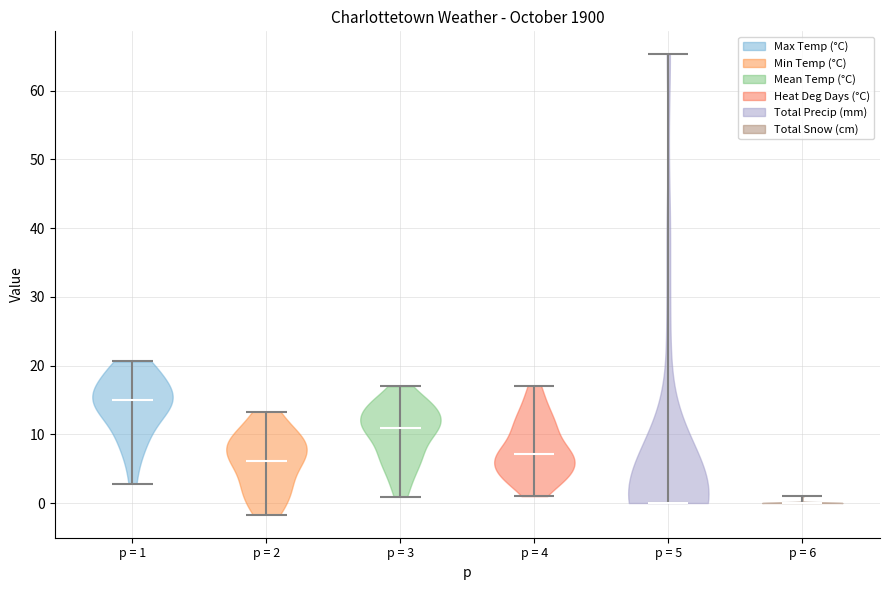

Reading left to right, read every violin against the y-axis: where its median line is, and the lowest and highest points it reaches. The values are not printed on the chart, so give them approximately, as read against the axis.

p = 1: median line 15, lowest point 3, highest point 21
p = 2: median line 6, lowest point -2, highest point 13
p = 3: median line 11, lowest point 1, highest point 17
p = 4: median line 7, lowest point 1, highest point 17
p = 5: median line 0, lowest point 0, highest point 65
p = 6: median line 0, lowest point 0, highest point 1